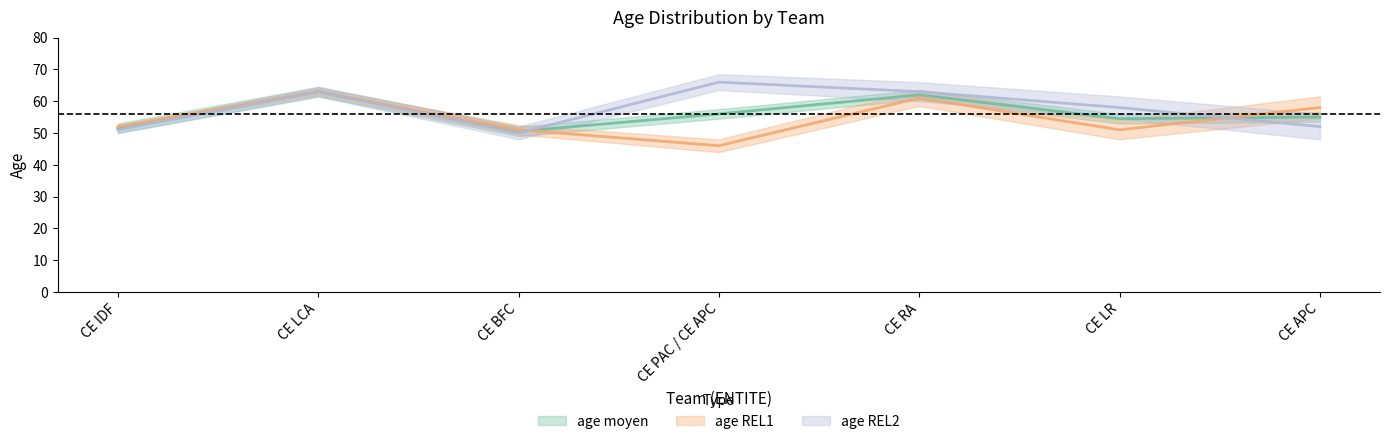

How many interior local valleys does the age REL1 series have?

2